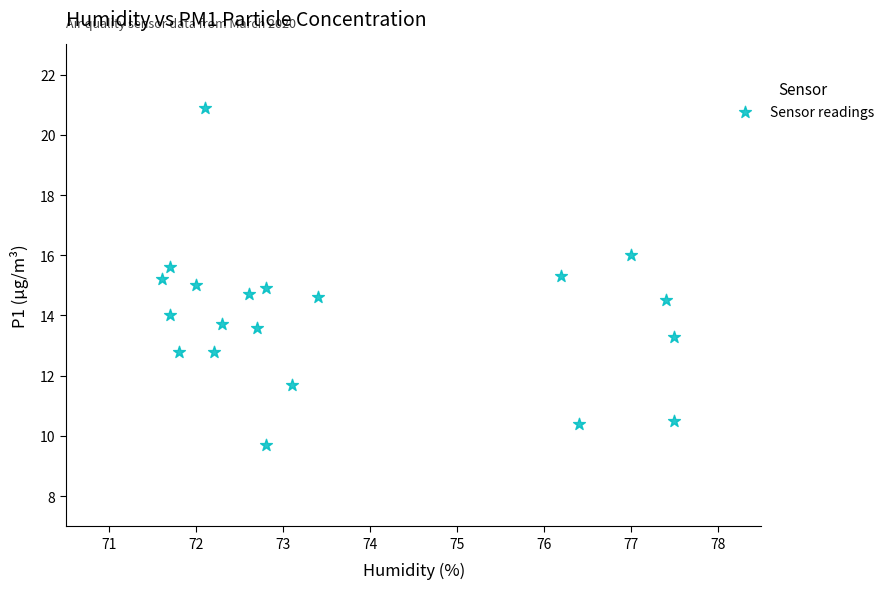

What is the range of Y values (max minus min)?

11.2